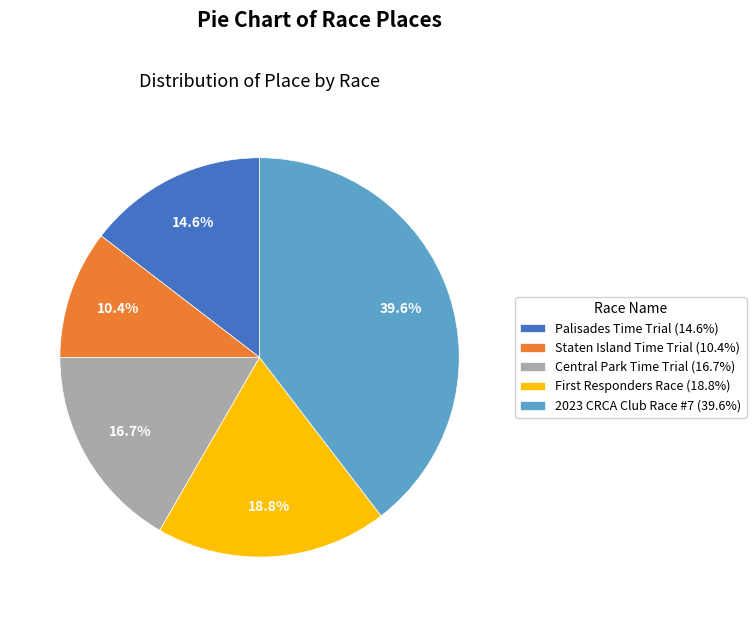

Count the number of slices in the pie.

5